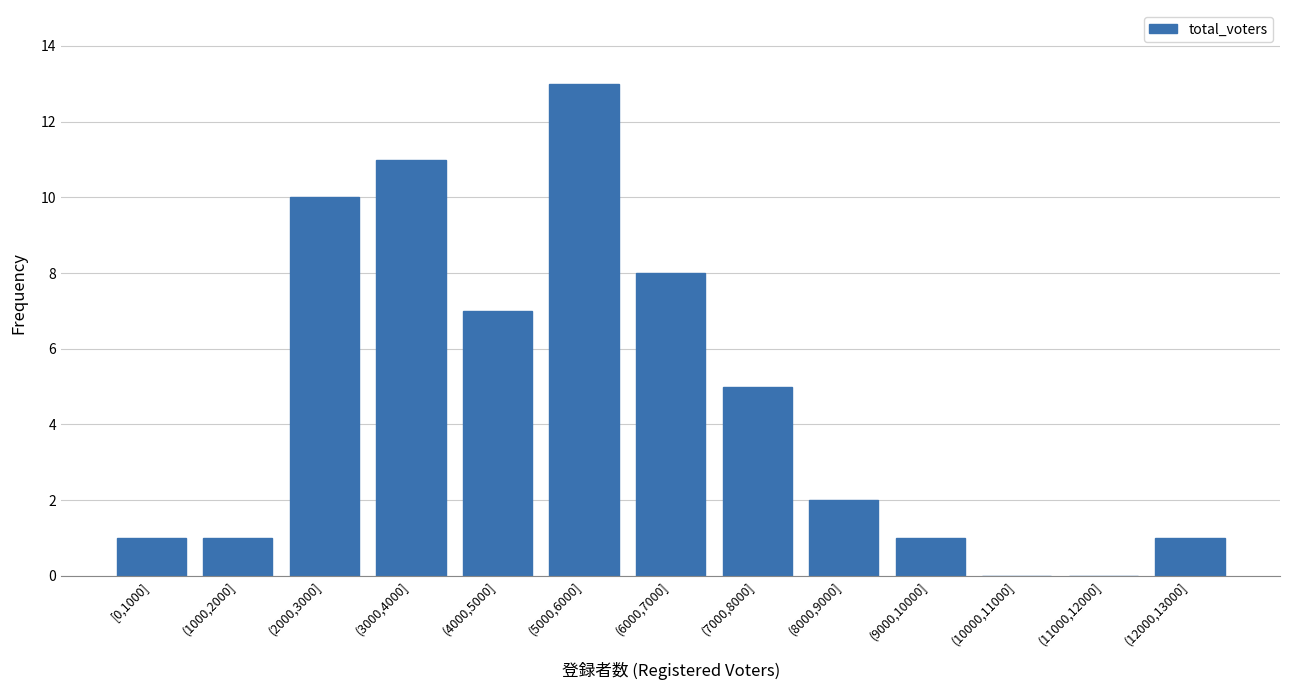

Reading left to right, transcribe all the data shown in this chart.

[0,1000]=1	(1000,2000]=1	(2000,3000]=10	(3000,4000]=11	(4000,5000]=7	(5000,6000]=13	(6000,7000]=8	(7000,8000]=5	(8000,9000]=2	(9000,10000]=1	(10000,11000]=0	(11000,12000]=0	(12000,13000]=1